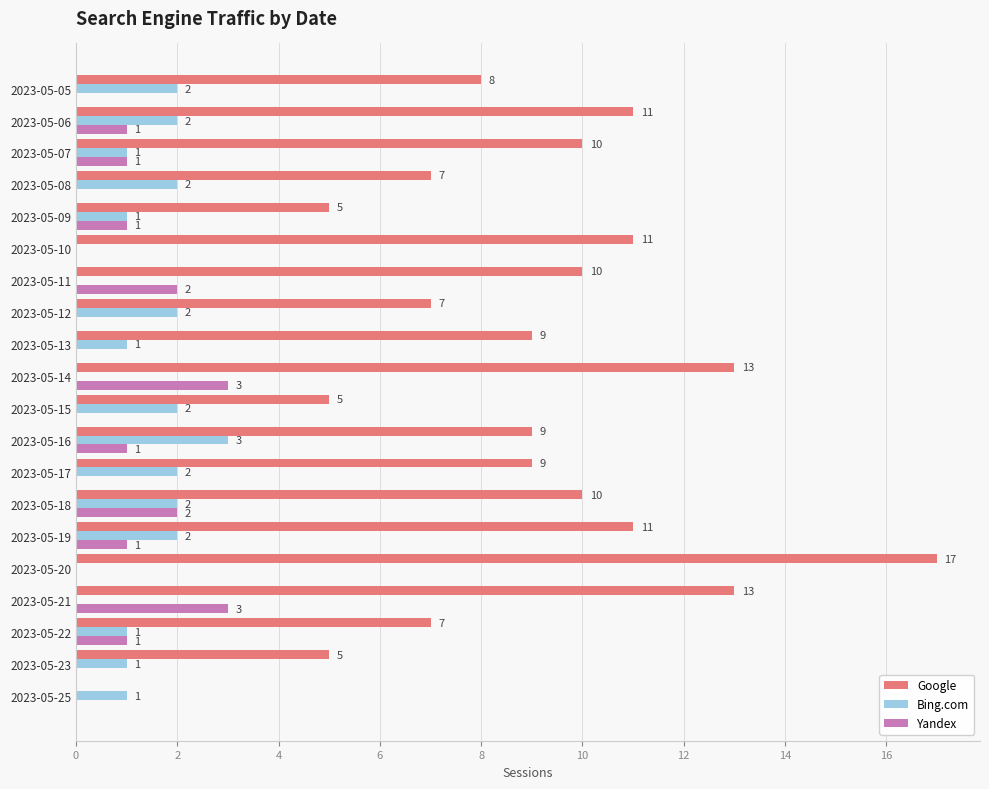

Is it true that Bing.com equals 0 at 2023-05-13?

False